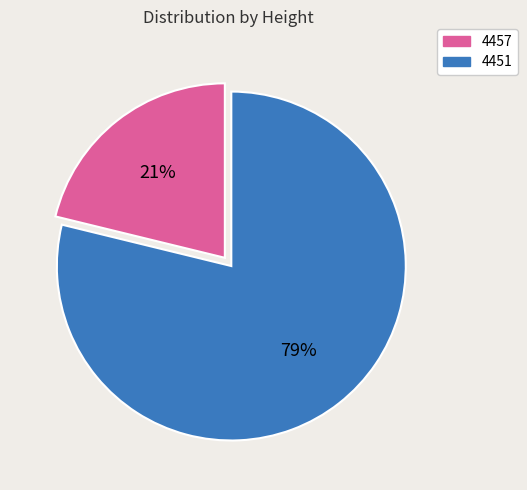

What is the smallest slice in the pie chart?

4457